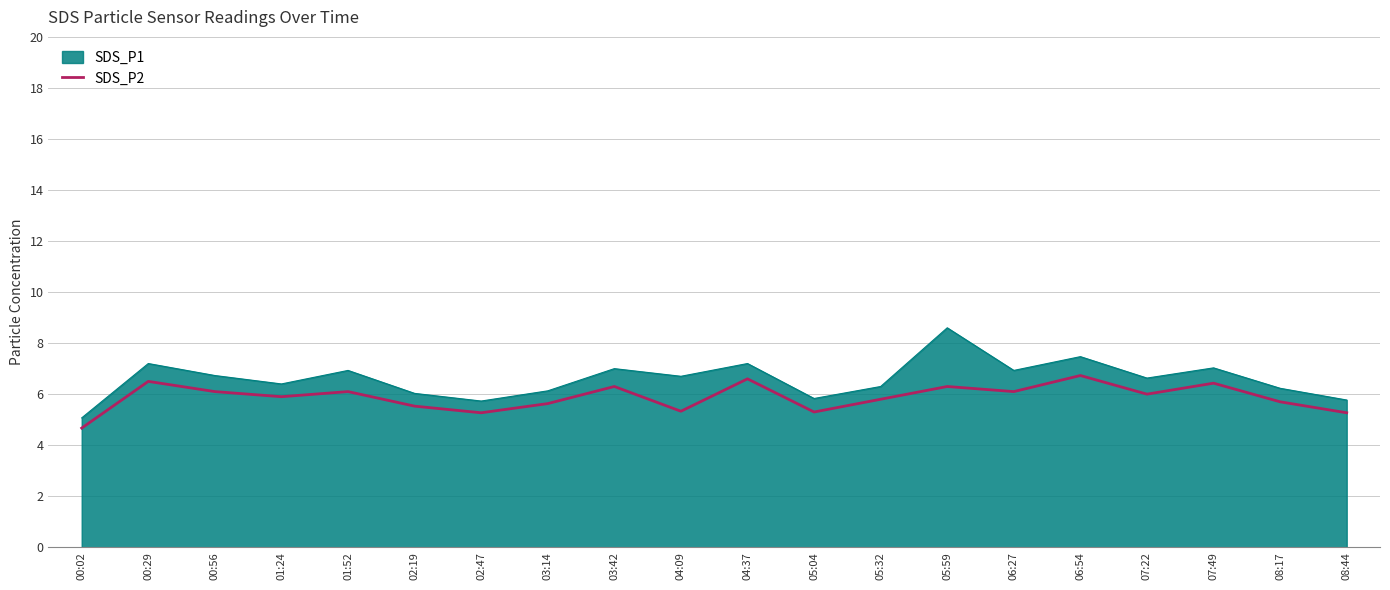

How many distinct data groups are displayed?

2